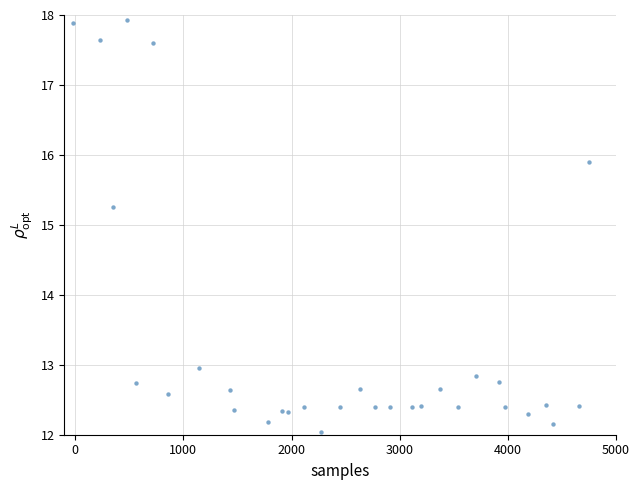

What is the range of Y values (max minus min)?

6.0